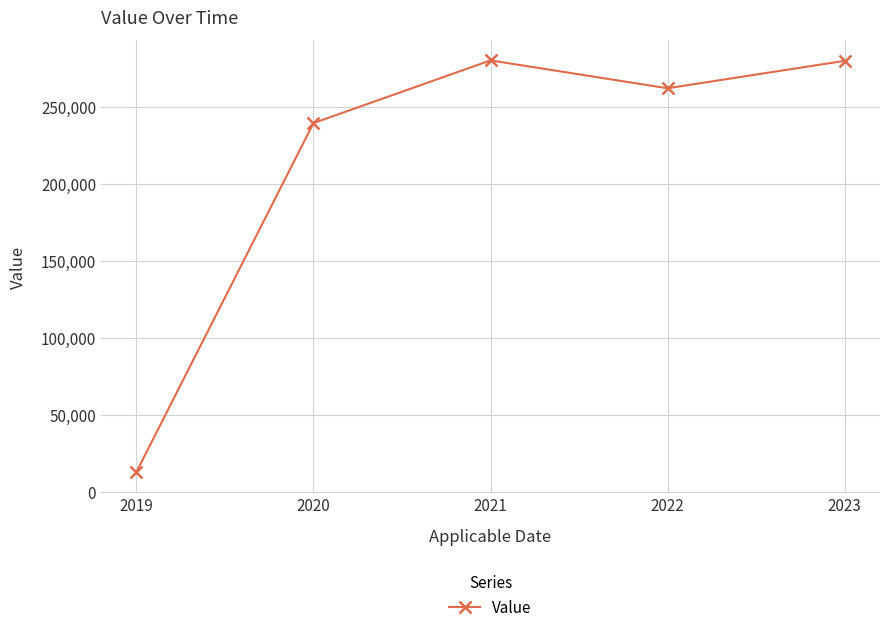

How many interior local valleys (lower than both neighbors) does the data have?

1